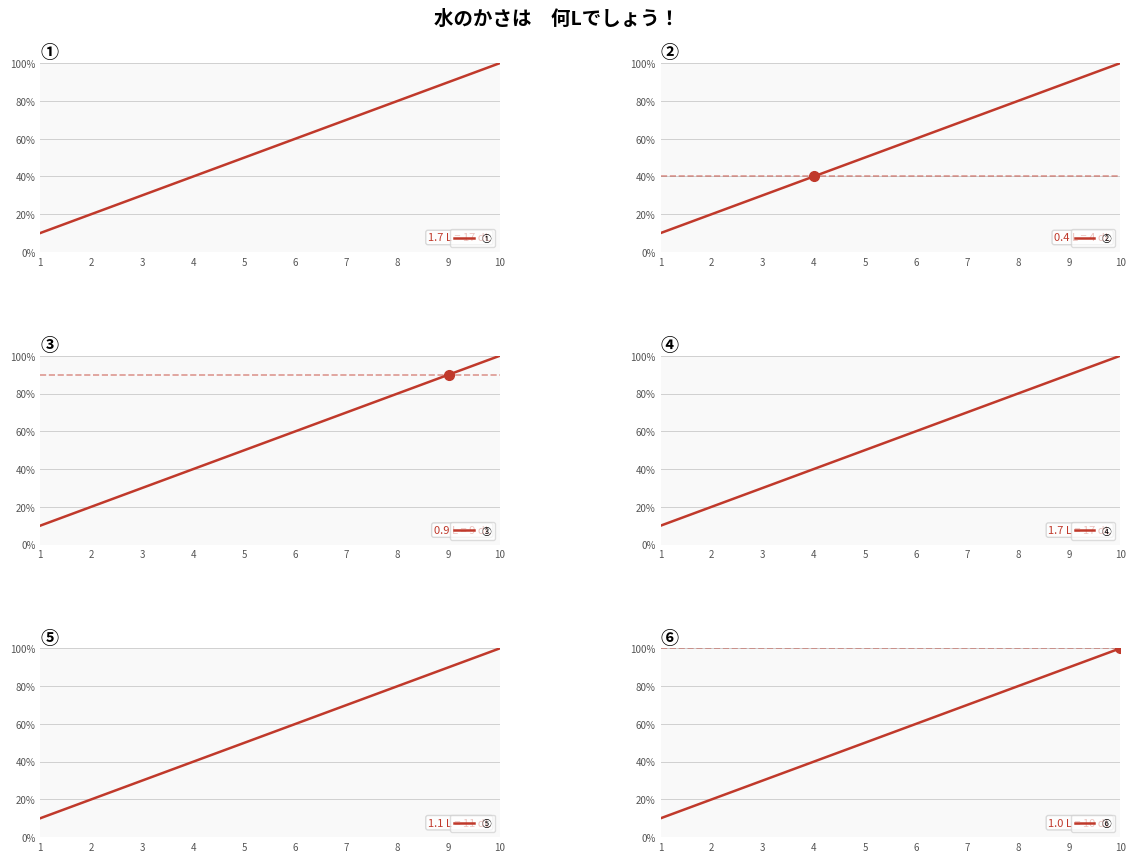

At 9, list the series in order from largest to smallest.

①, ②, ③, ④, ⑤, ⑥